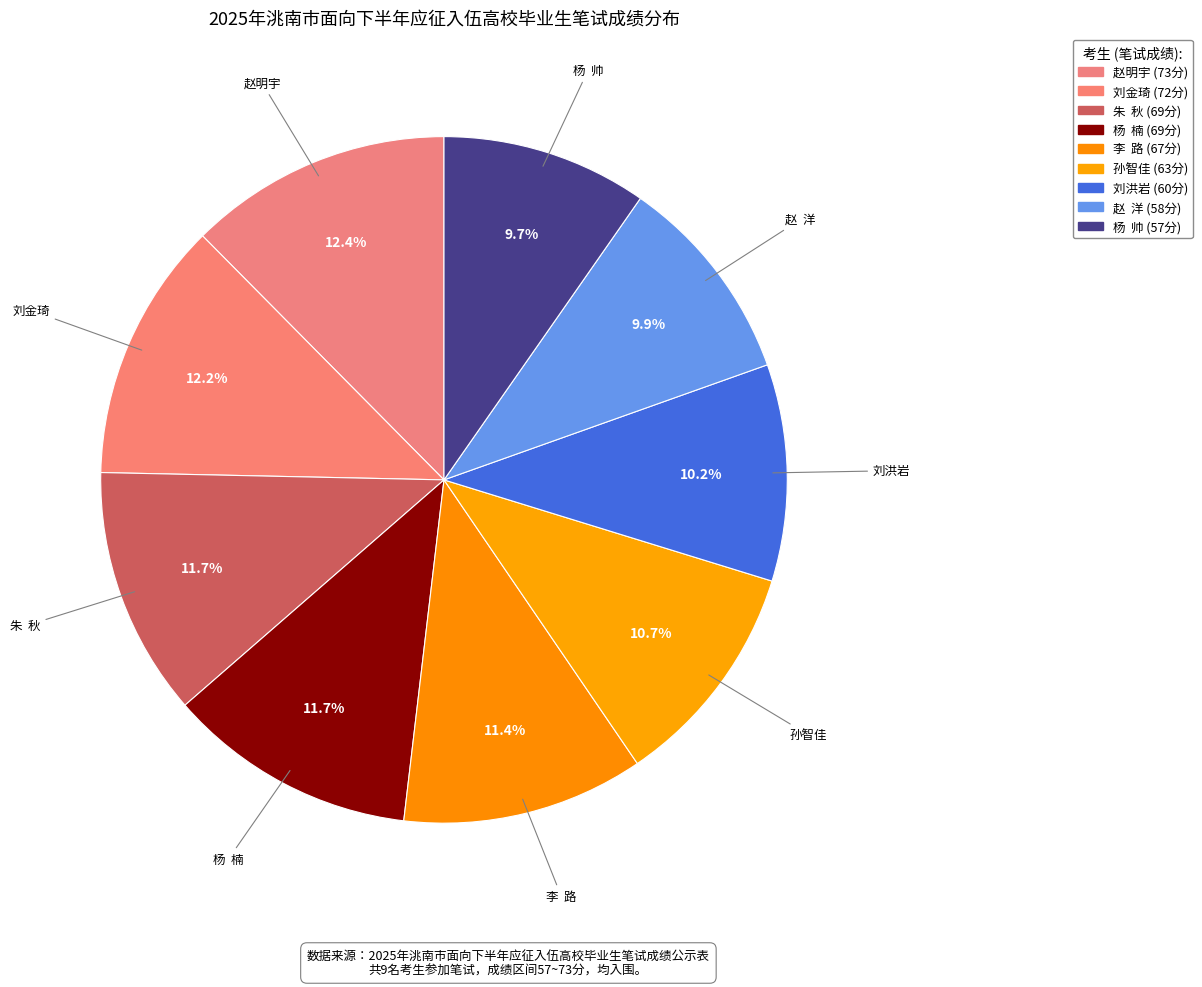

How many segments does this pie chart have?

9